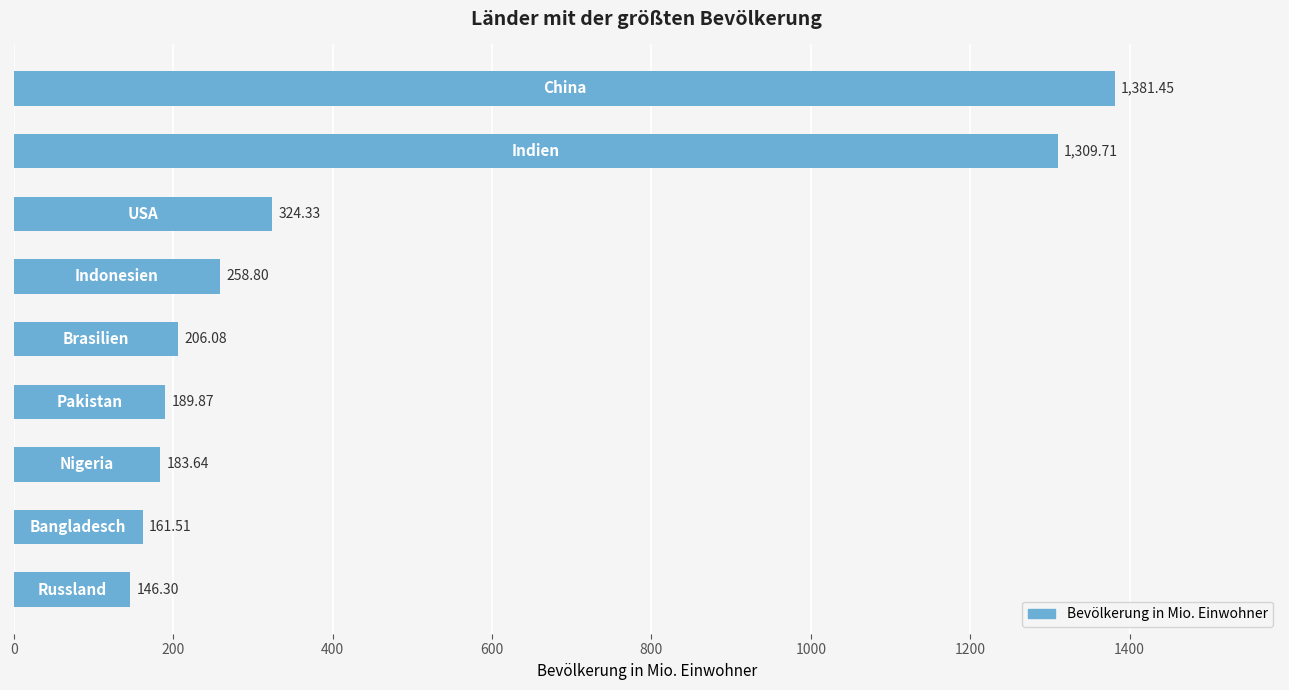

What is the sum of all values?

4161.7